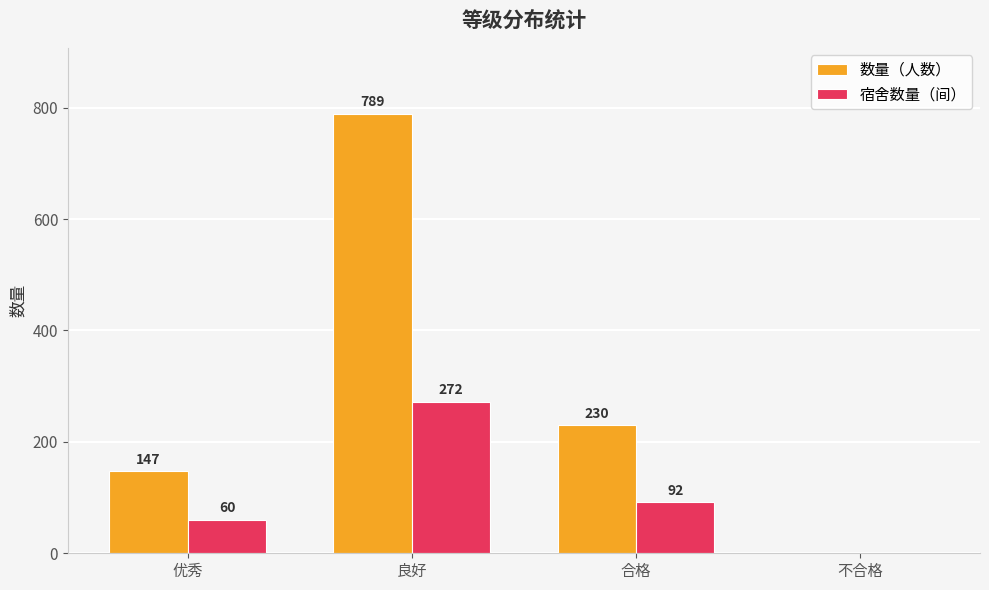

The value of 数量（人数） at 优秀 is 147. True or false?

True